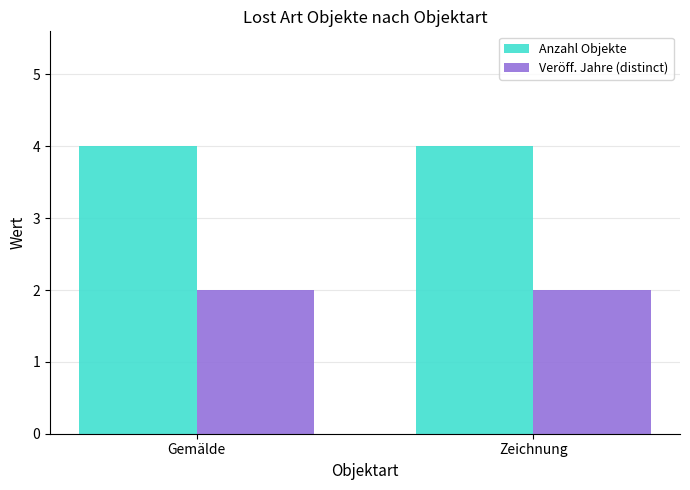

What is the highest value of the Anzahl Objekte series?

4